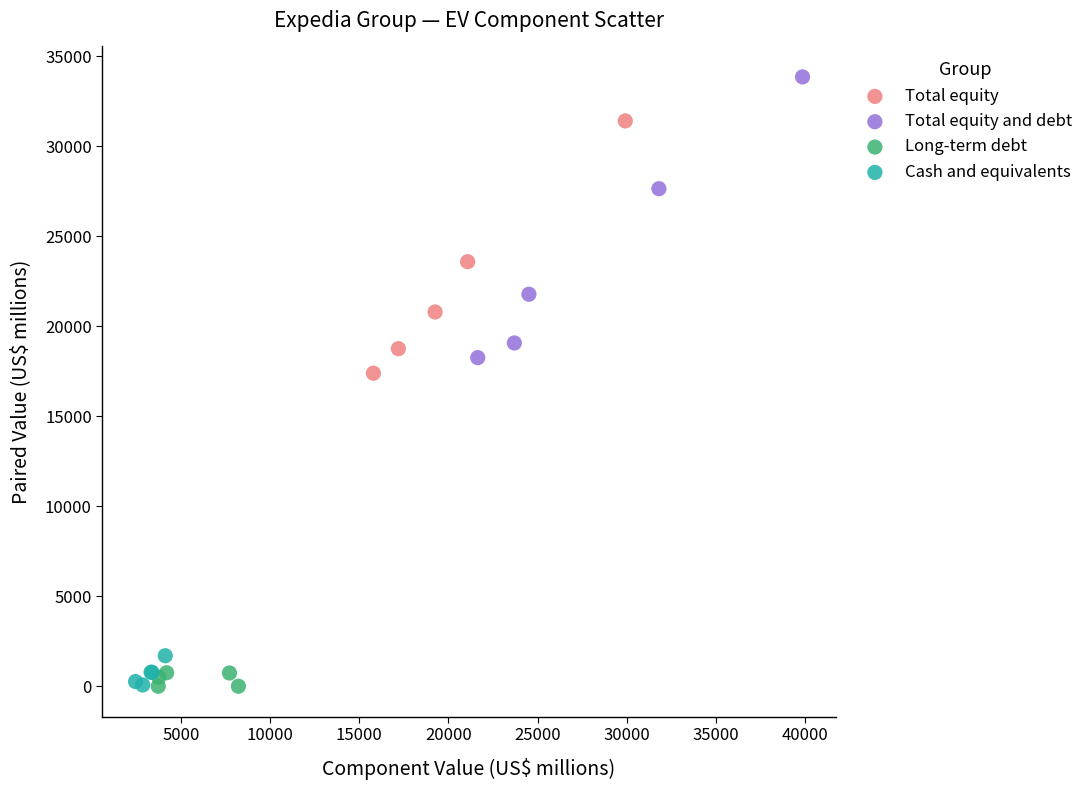

Which series has the largest Y range (max minus min)?

Total equity and debt